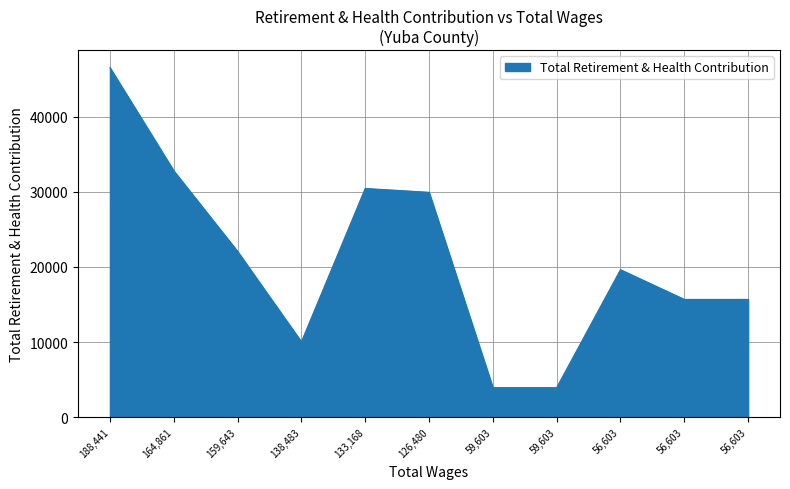

How many lines are shown in the chart?

1